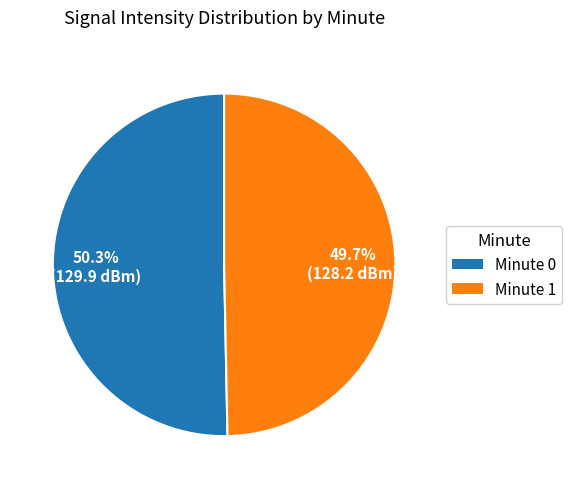

How many slices are in this pie chart?

2